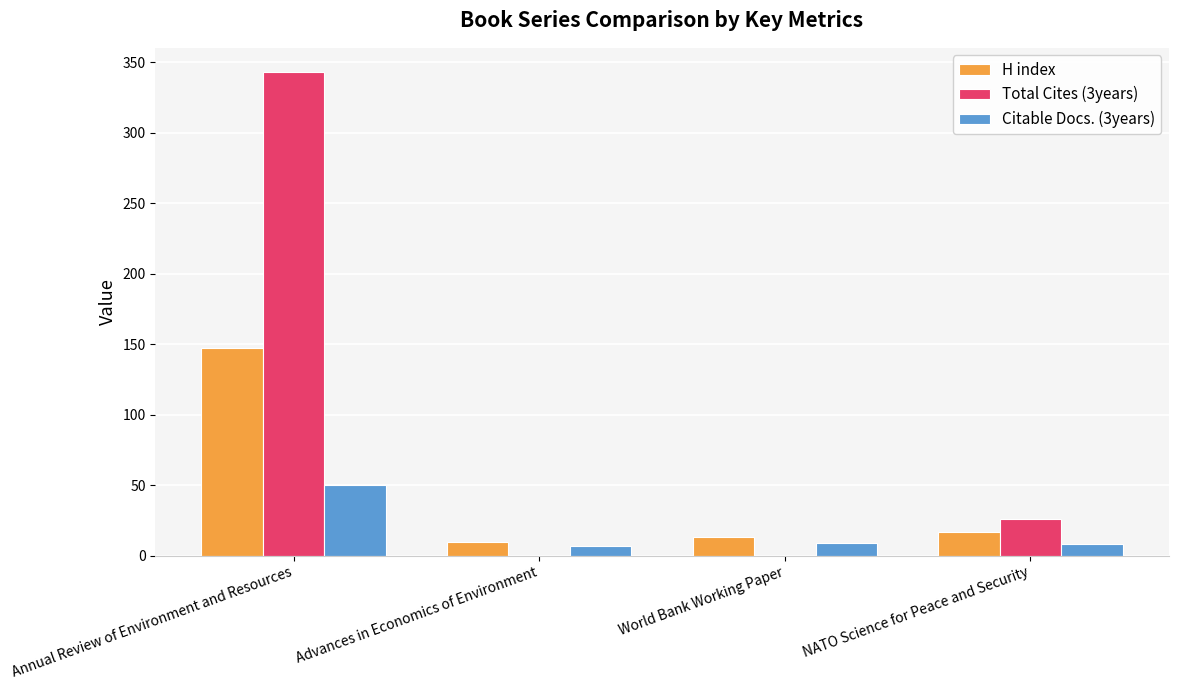

Are the bars grouped side by side (vs. stacked)?

Yes